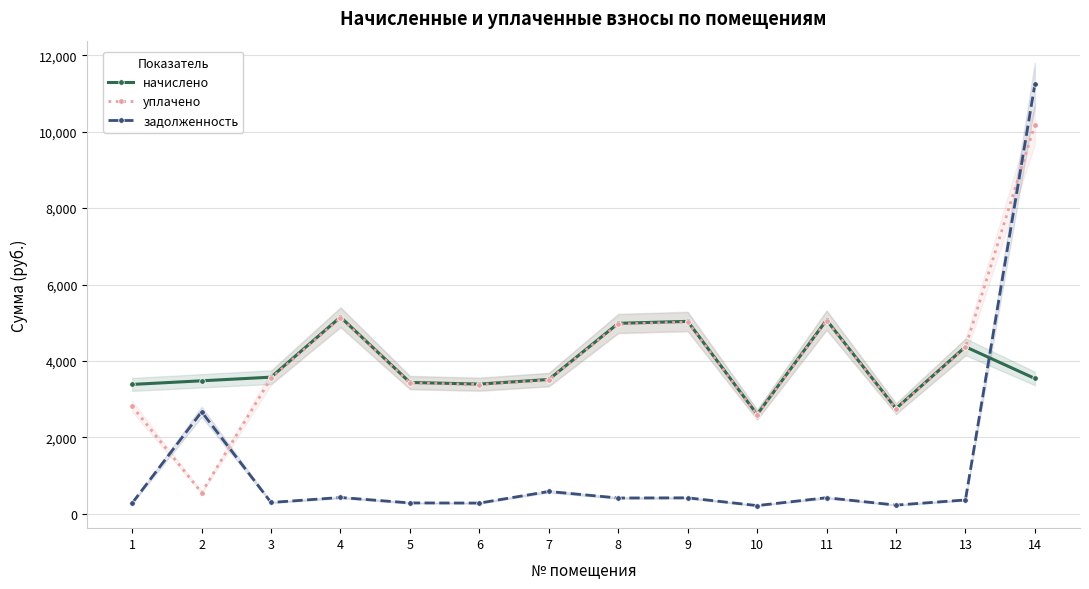

Which category has the lowest value across all series?

10